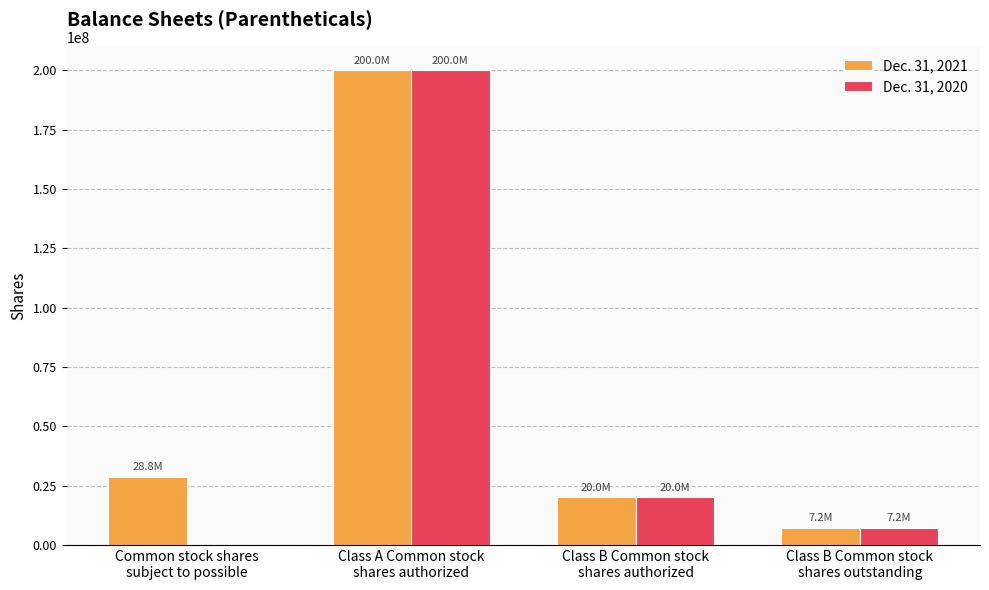

How many data points does each series have?

4